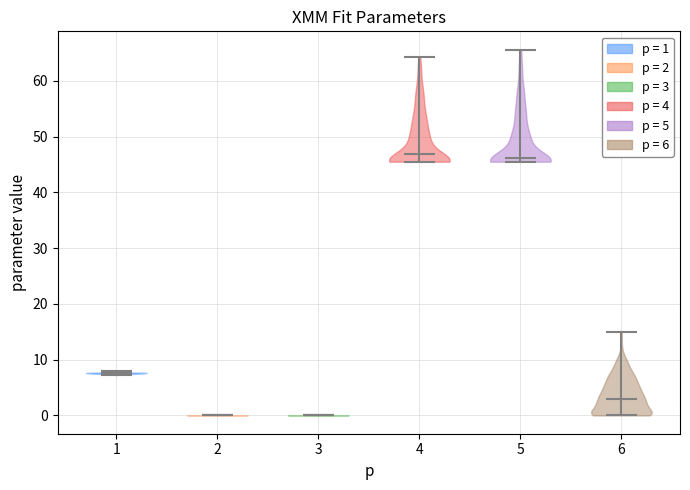

What is the lowest point the violin at x = 4 reaches on the y-axis? The values are not printed on the chart, so give them approximately, as read against the axis.

46